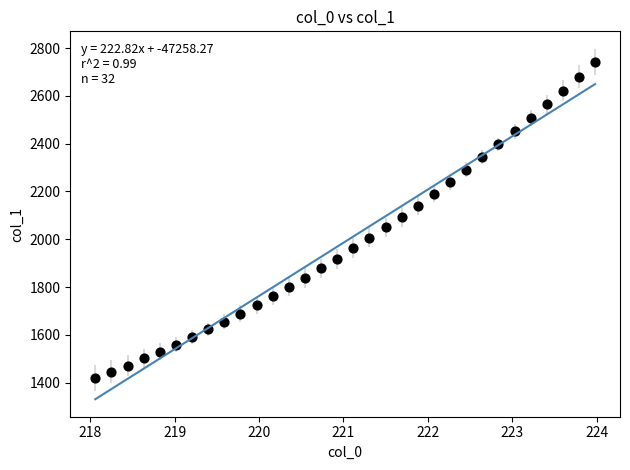

What is the range of Y values (max minus min)?

1322.7